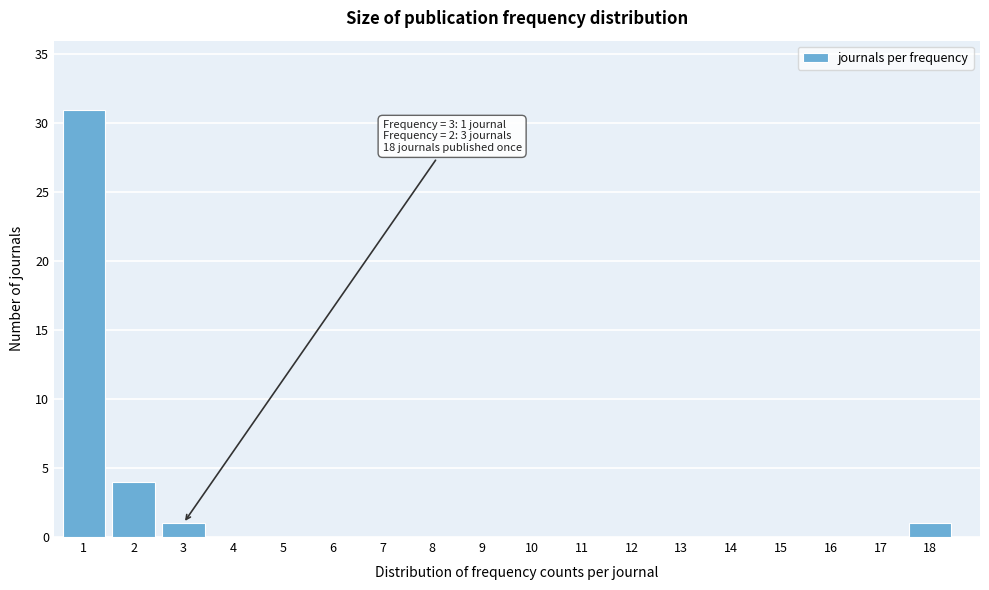

Reading left to right, list all the values displayed in this chart.

1=31	2=4	3=1	4=0	5=0	6=0	7=0	8=0	9=0	10=0	11=0	12=0	13=0	14=0	15=0	16=0	17=0	18=1